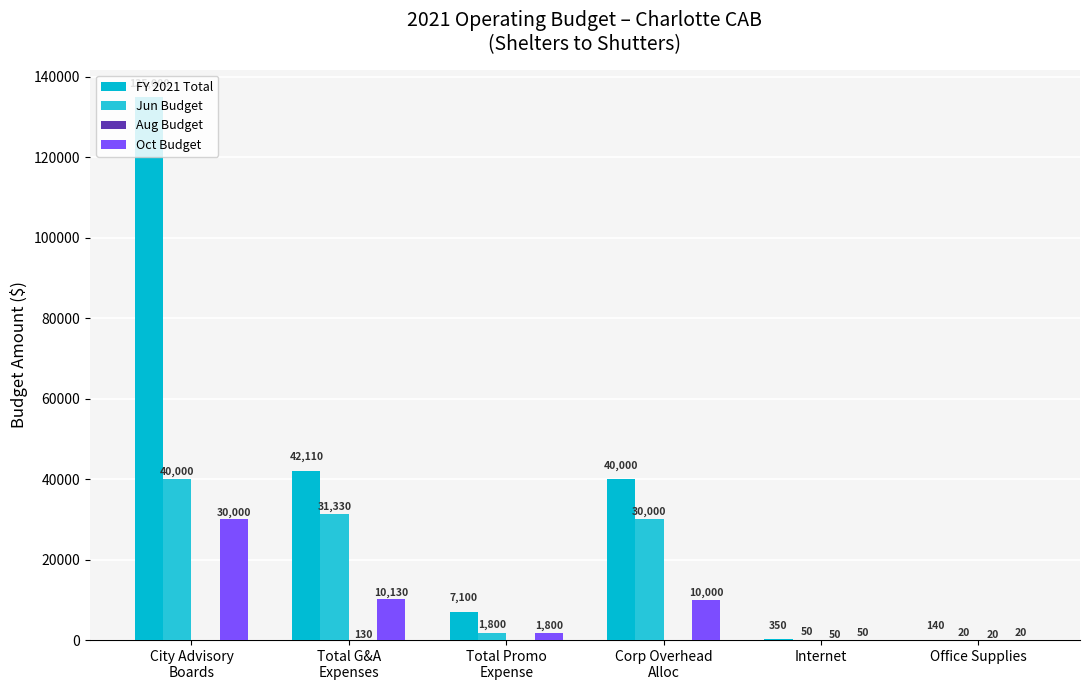

Are the bars grouped side by side (vs. stacked)?

Yes